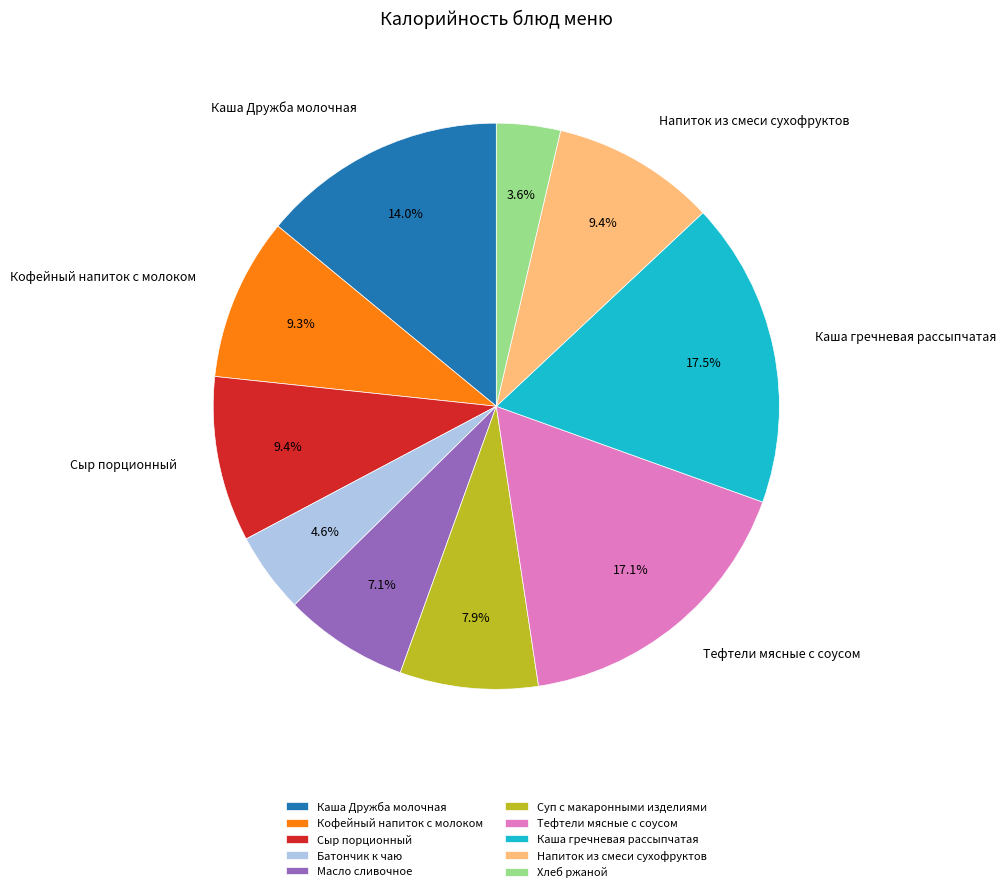

What is the ratio of the value at Тефтели мясные с соусом to the value at Каша гречневая рассыпчатая?

1.0